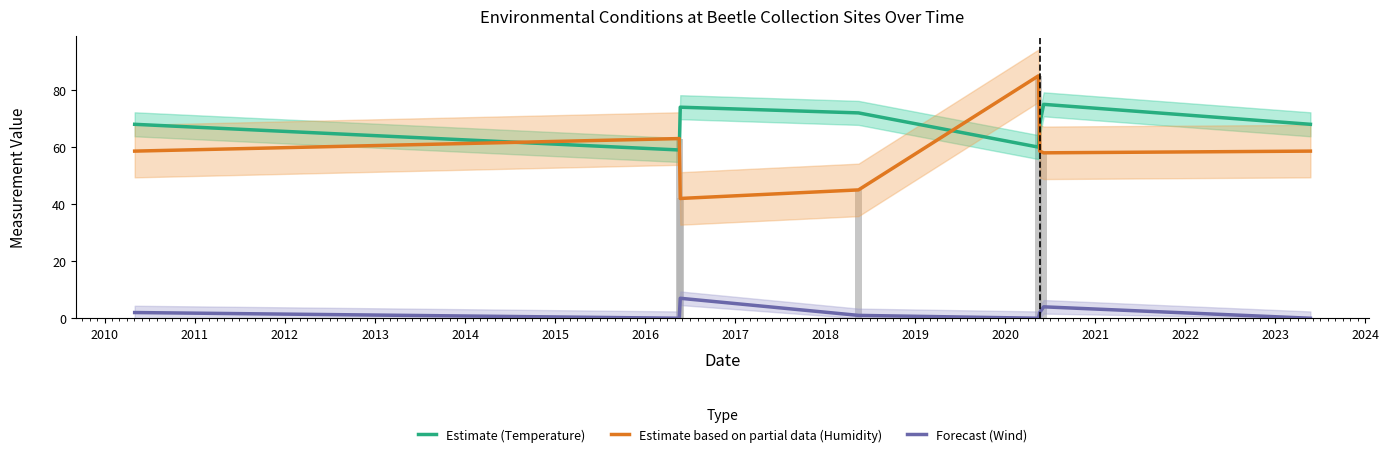

What is the average value of the Estimate based on partial data (Humidity) series?

58.6